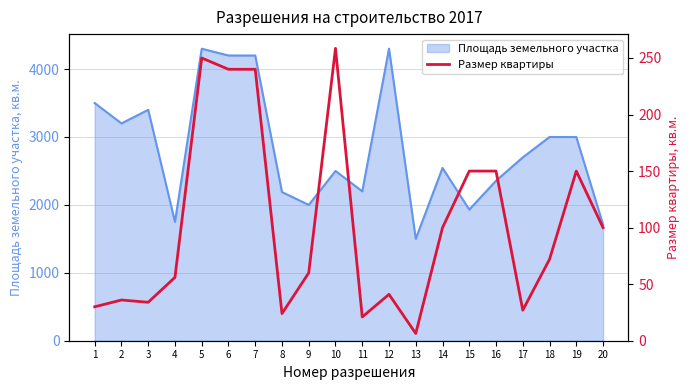

The value of Площадь земельного участка at 19 is 4850. True or false?

False